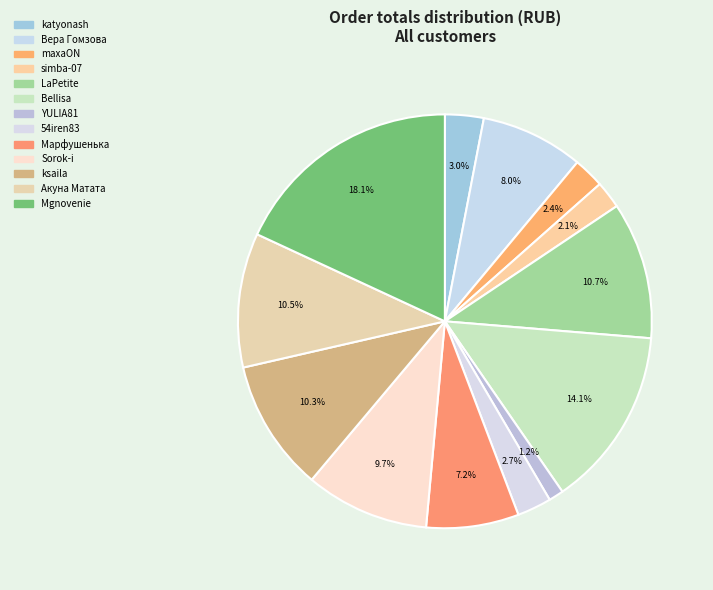

What percentage is NOT represented by maxaON?

97.6%